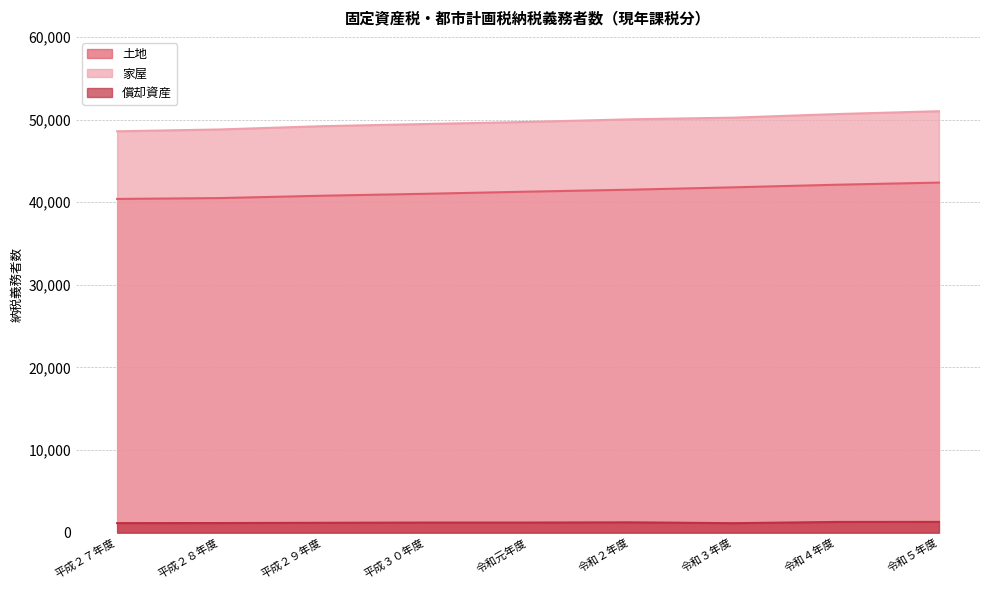

Rank the series at 令和３年度 from lowest to highest value.

償却資産, 土地, 家屋